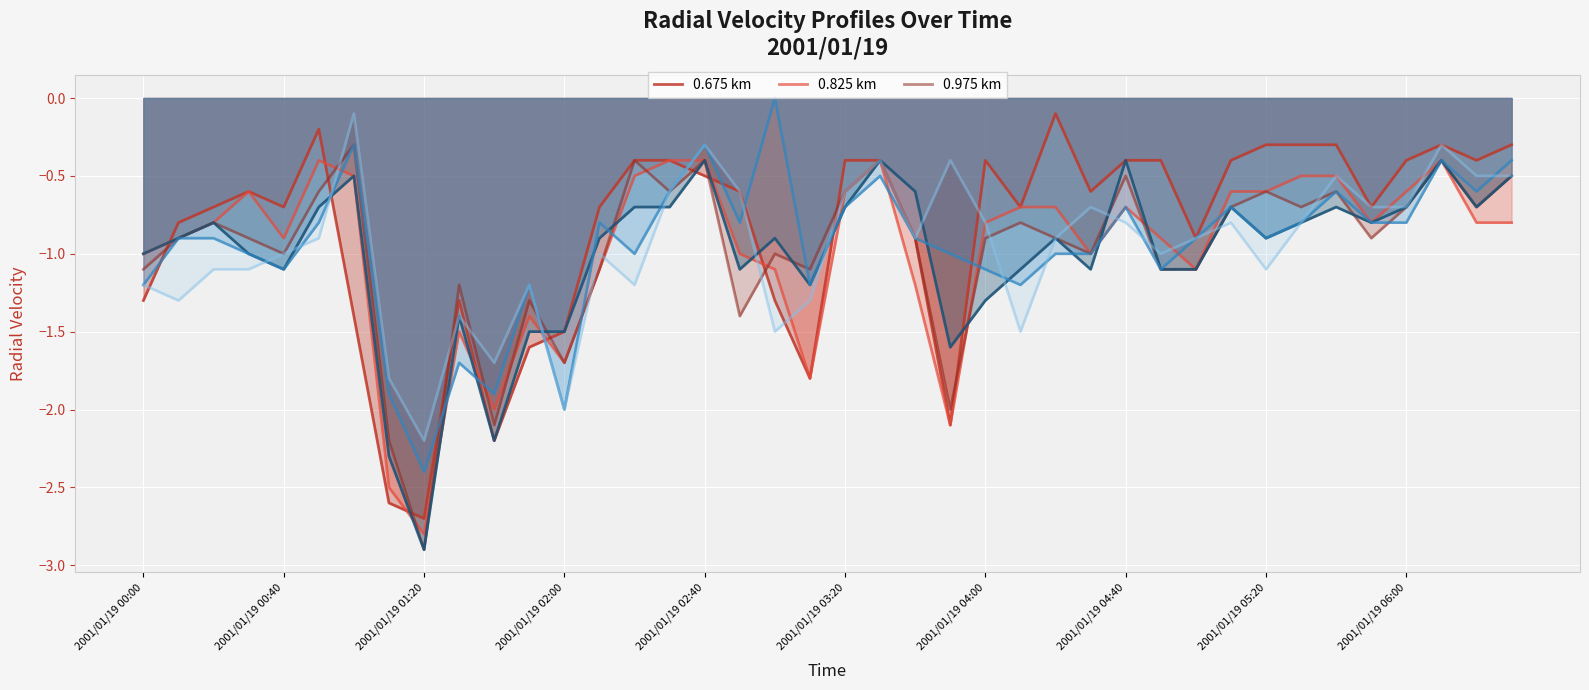

What is the lowest value of the 0.675 km series?

-2.7